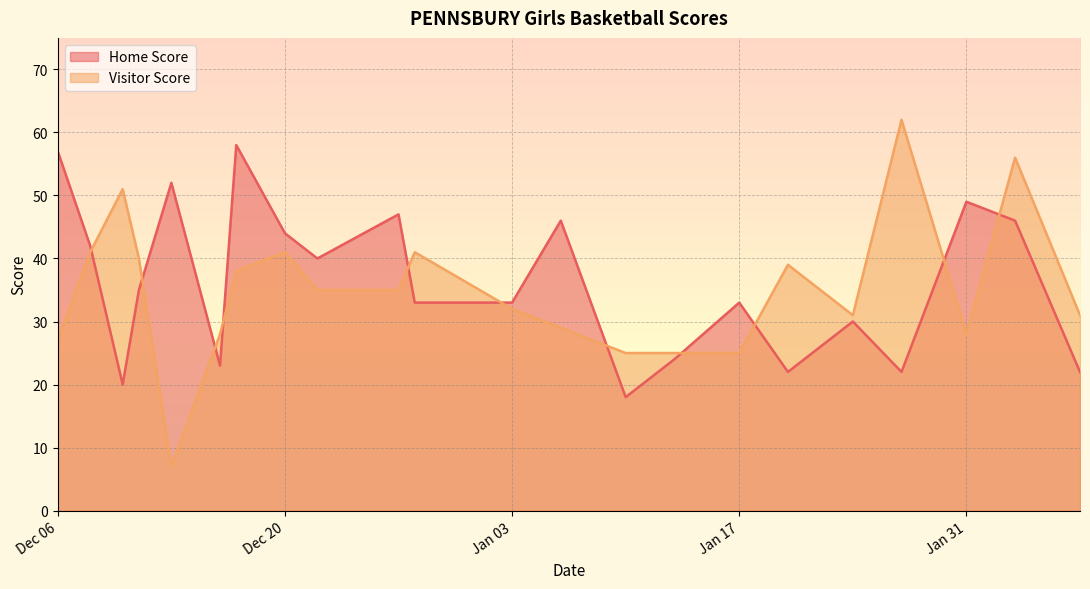

What is the sum of the Visitor Score values at 2023-01-06 and 2023-01-13?

54